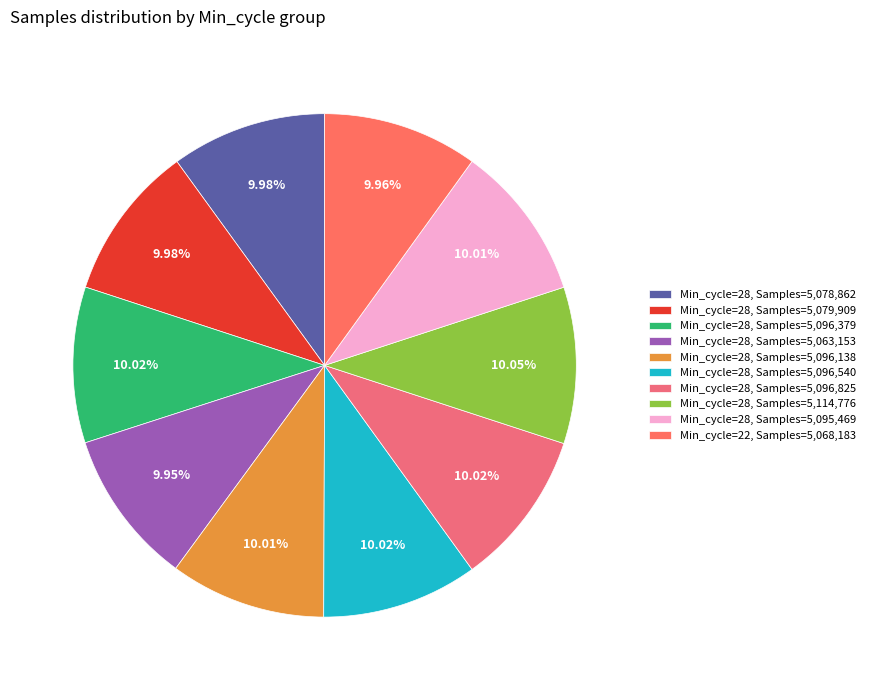

Count the number of slices in the pie.

10